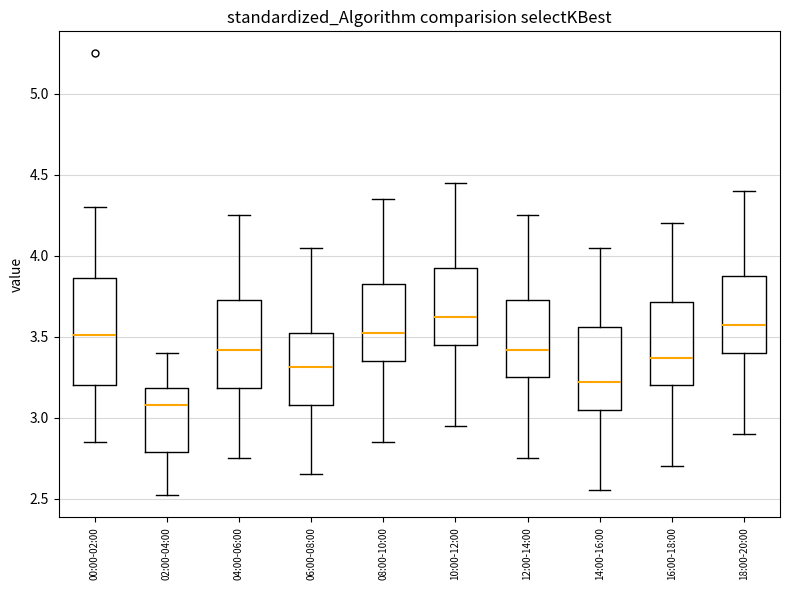

Reading left to right, transcribe this box plot: for each box, give where its median line is, the range the box spans, and where its two whiskers end, as read against the y-axis. The values are not printed on the chart, so give them approximately, as read against the axis.

00:00-02:00: median 3.50, box 3.20 to 3.85, whiskers 2.85 to 4.30
02:00-04:00: median 3.10, box 2.80 to 3.20, whiskers 2.50 to 3.40
04:00-06:00: median 3.40, box 3.20 to 3.75, whiskers 2.75 to 4.25
06:00-08:00: median 3.30, box 3.10 to 3.55, whiskers 2.65 to 4.05
08:00-10:00: median 3.50, box 3.35 to 3.85, whiskers 2.85 to 4.35
10:00-12:00: median 3.60, box 3.45 to 3.95, whiskers 2.95 to 4.45
12:00-14:00: median 3.40, box 3.25 to 3.75, whiskers 2.75 to 4.25
14:00-16:00: median 3.20, box 3.05 to 3.55, whiskers 2.55 to 4.05
16:00-18:00: median 3.35, box 3.20 to 3.70, whiskers 2.70 to 4.20
18:00-20:00: median 3.55, box 3.40 to 3.90, whiskers 2.90 to 4.40